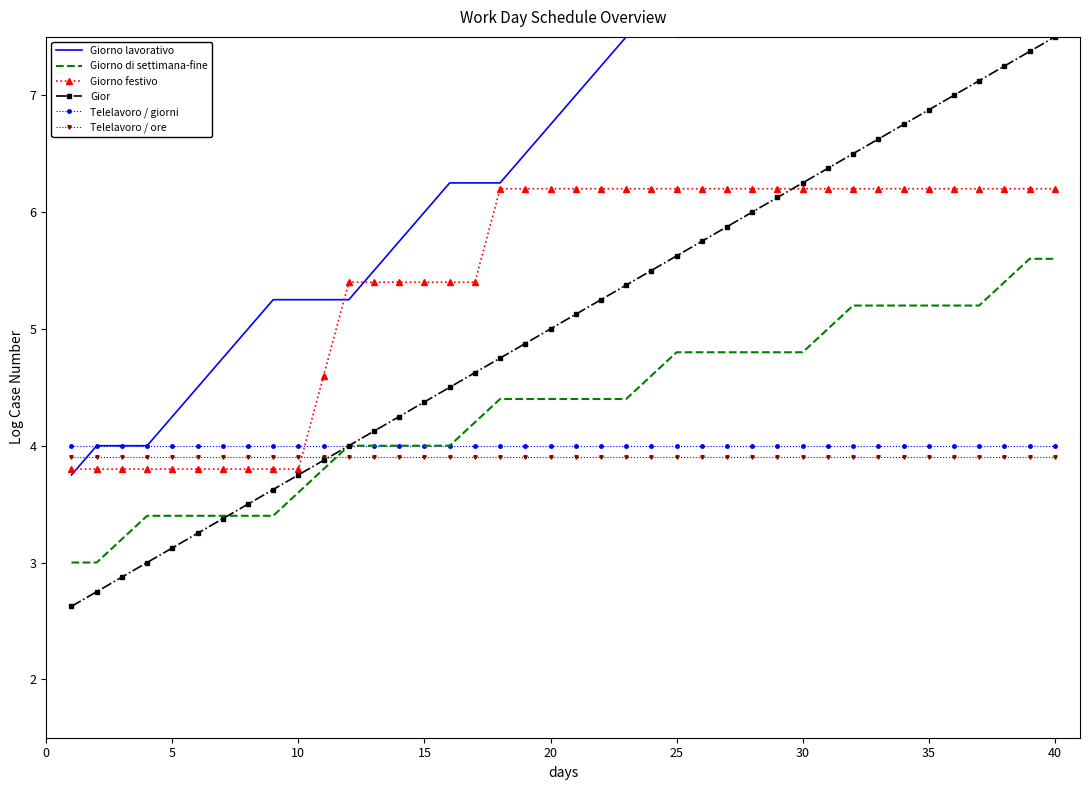

Reading right to left, what are all the values shown in this chart?

Giorno lavorativo: 10.2	10.0	10.0	10.0	9.8	9.5	9.2	9.0	8.8	8.8	8.8	8.5	8.2	8.0	7.8	7.5	7.5	7.5	7.2	7.0	6.8	6.5	6.2	6.2	6.2	6.0	5.8	5.5	5.2	5.2	5.2	5.2	5.0	4.8	4.5	4.2	4.0	4.0	4.0	3.8
Giorno di settimana-fine: 5.6	5.6	5.4	5.2	5.2	5.2	5.2	5.2	5.2	5.0	4.8	4.8	4.8	4.8	4.8	4.8	4.6	4.4	4.4	4.4	4.4	4.4	4.4	4.2	4.0	4.0	4.0	4.0	4.0	3.8	3.6	3.4	3.4	3.4	3.4	3.4	3.4	3.2	3.0	3.0
Giorno festivo: 6.2	6.2	6.2	6.2	6.2	6.2	6.2	6.2	6.2	6.2	6.2	6.2	6.2	6.2	6.2	6.2	6.2	6.2	6.2	6.2	6.2	6.2	6.2	5.4	5.4	5.4	5.4	5.4	5.4	4.6	3.8	3.8	3.8	3.8	3.8	3.8	3.8	3.8	3.8	3.8
Gior: 7.5	7.4	7.2	7.1	7.0	6.9	6.8	6.6	6.5	6.4	6.2	6.1	6.0	5.9	5.8	5.6	5.5	5.4	5.2	5.1	5.0	4.9	4.8	4.6	4.5	4.4	4.2	4.1	4.0	3.9	3.8	3.6	3.5	3.4	3.2	3.1	3.0	2.9	2.8	2.6
Telelavoro / giorni: 4.0	4.0	4.0	4.0	4.0	4.0	4.0	4.0	4.0	4.0	4.0	4.0	4.0	4.0	4.0	4.0	4.0	4.0	4.0	4.0	4.0	4.0	4.0	4.0	4.0	4.0	4.0	4.0	4.0	4.0	4.0	4.0	4.0	4.0	4.0	4.0	4.0	4.0	4.0	4.0
Telelavoro / ore: 3.9	3.9	3.9	3.9	3.9	3.9	3.9	3.9	3.9	3.9	3.9	3.9	3.9	3.9	3.9	3.9	3.9	3.9	3.9	3.9	3.9	3.9	3.9	3.9	3.9	3.9	3.9	3.9	3.9	3.9	3.9	3.9	3.9	3.9	3.9	3.9	3.9	3.9	3.9	3.9